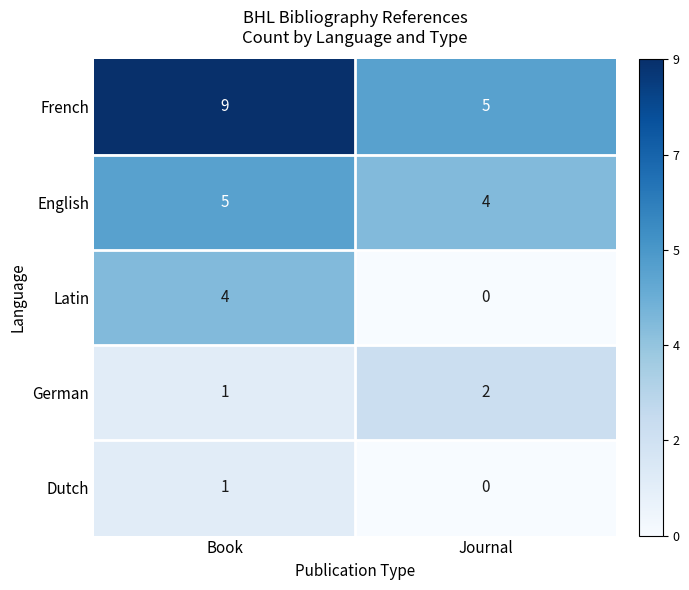

What is the spread (max minus min) of values at Journal?

5